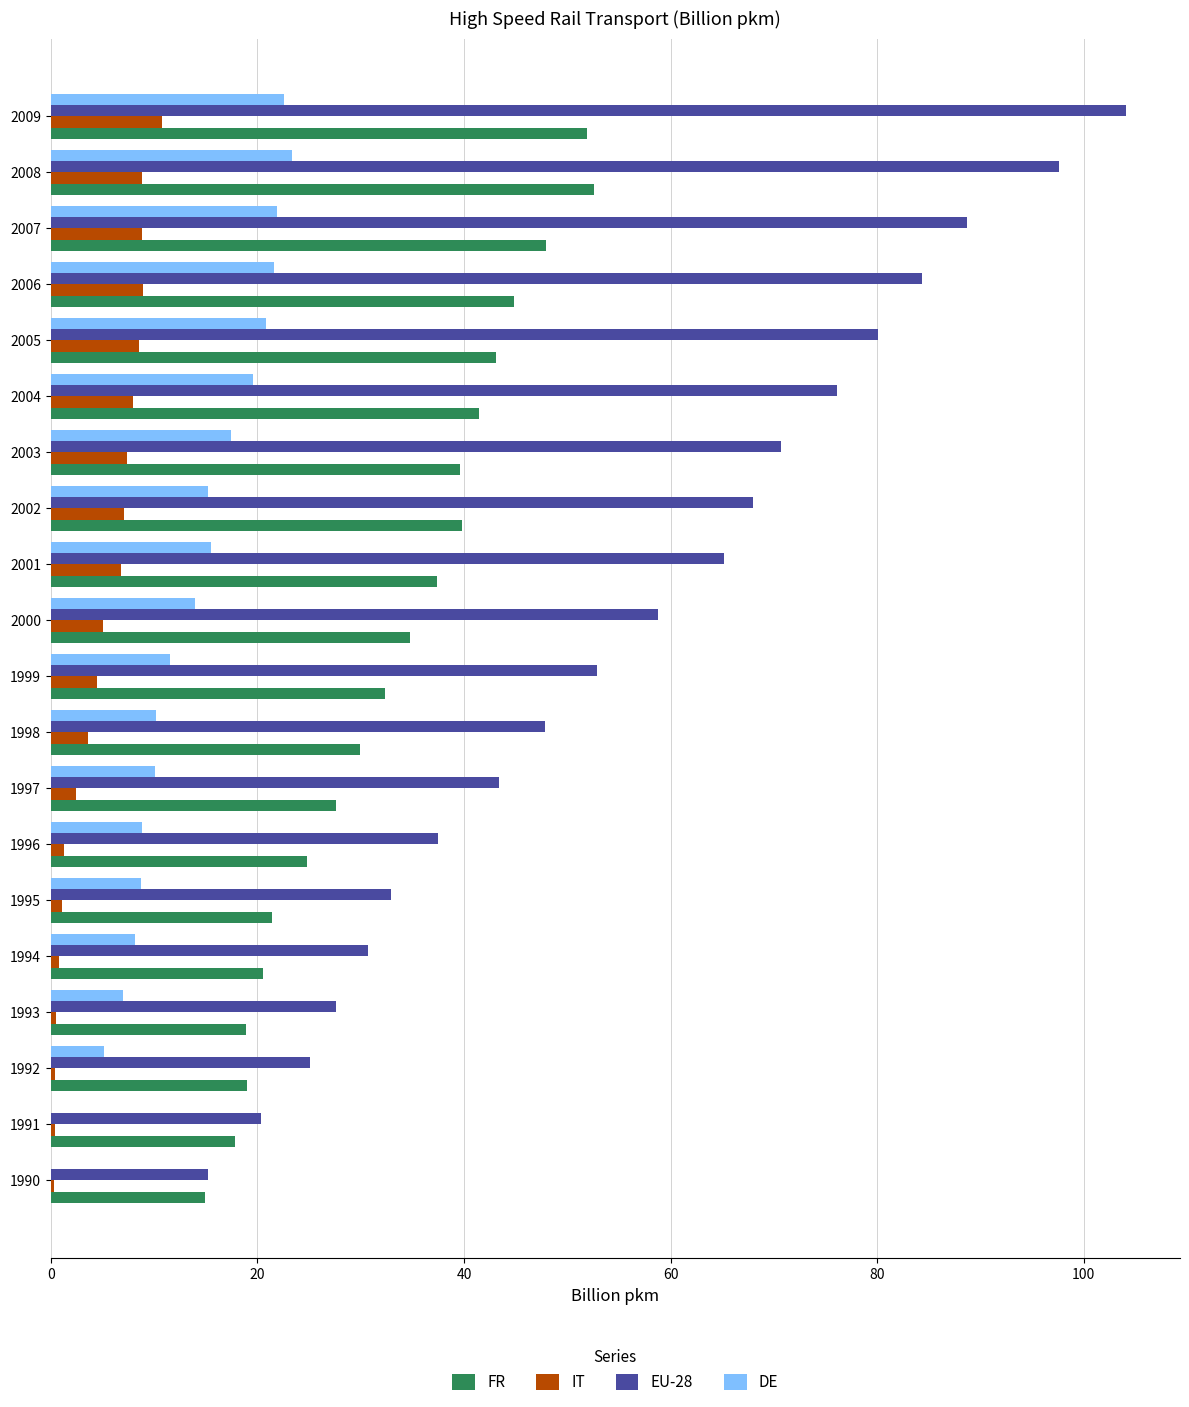

Which series changed the most between 1998 and 2007?

EU-28